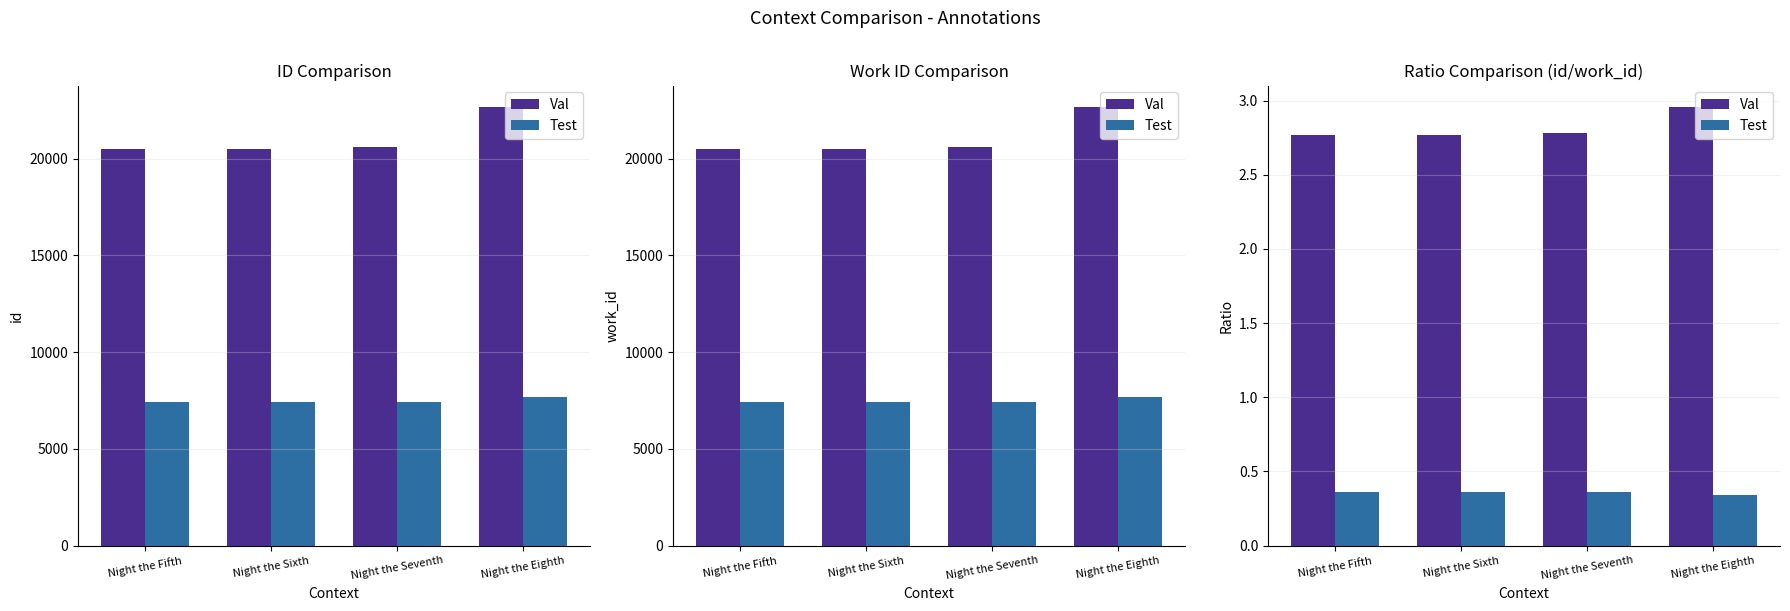

What is the sum of all Test values?

1.4